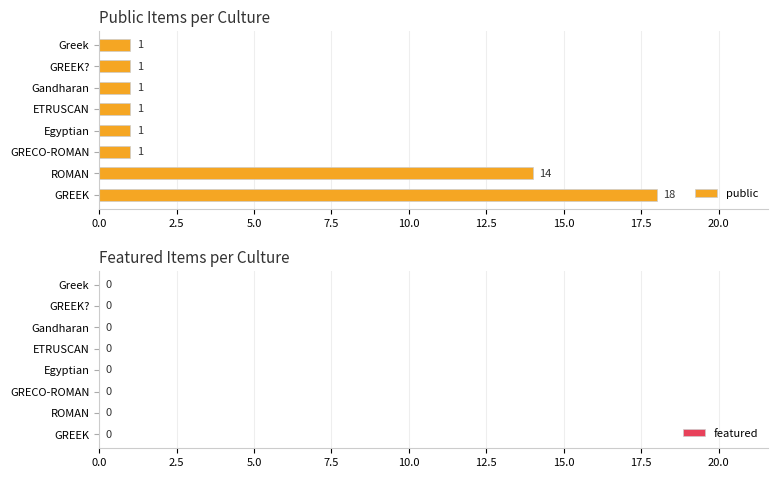

The chart shows a value of 2 at GREEK?. True or false?

False